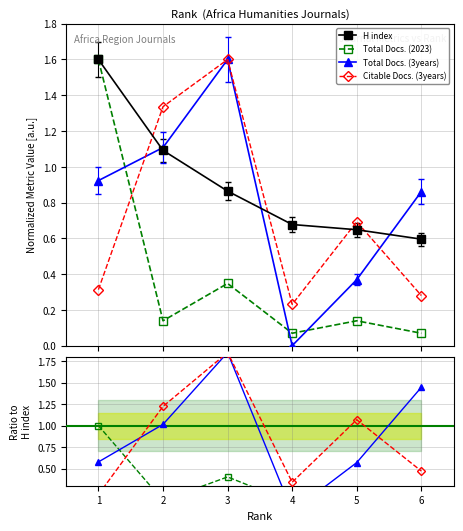

How many lines are shown in the chart?

4